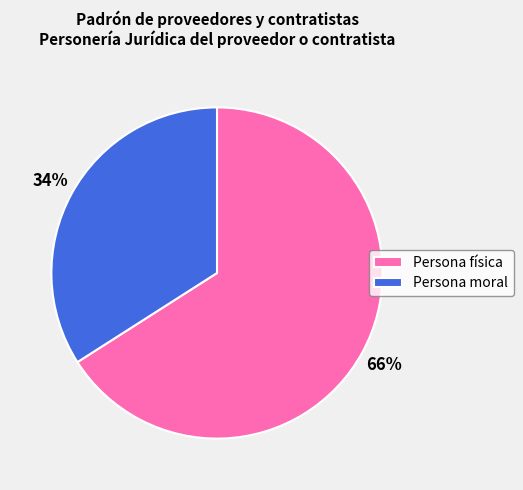

To the nearest percent, what percentage of the pie is Persona moral?

34%